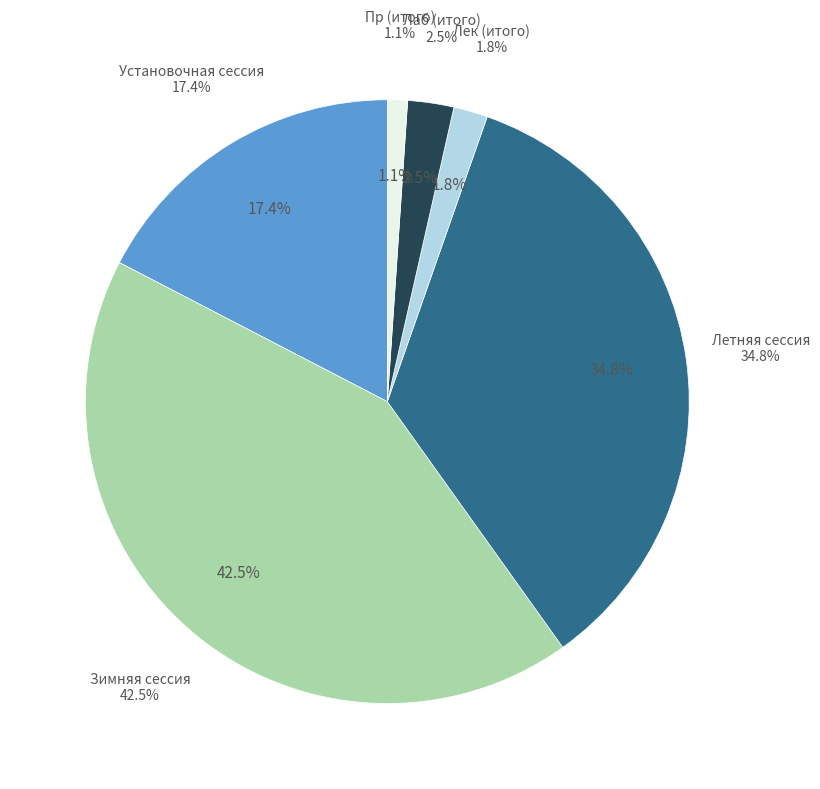

To the nearest percent, what is the difference between the Зимняя сессия and Лек (итого) slice percentages?

41%